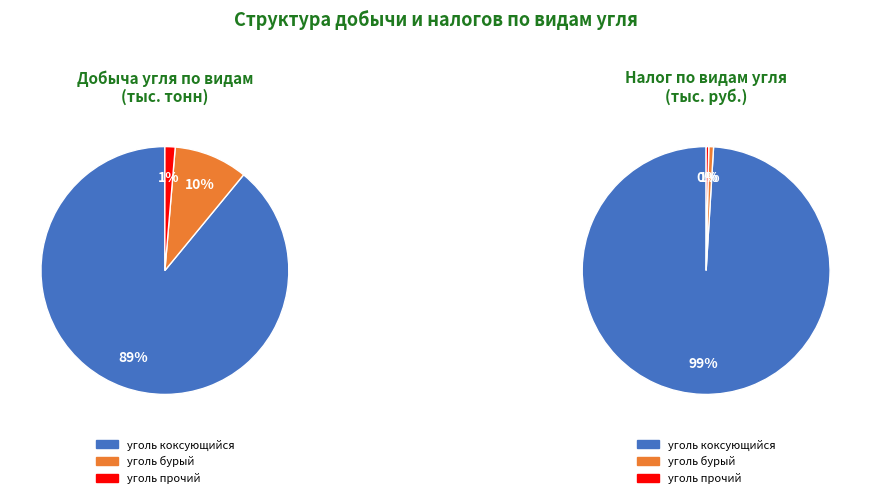

True or false: 1 accounts for 89% of the total.

False